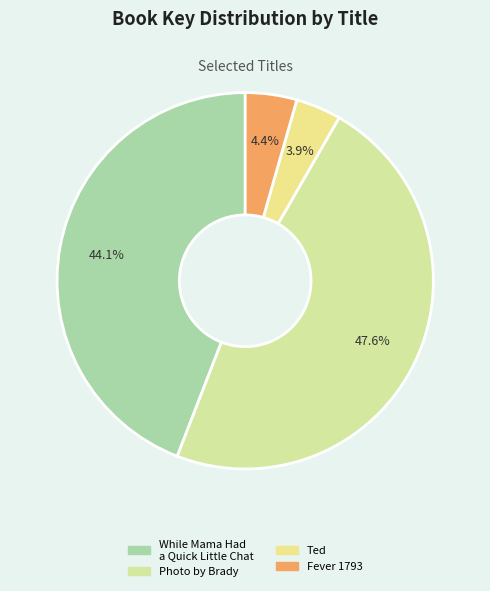

Combined, what portion of the pie is Photo by Brady and Fever 1793?

52.0%